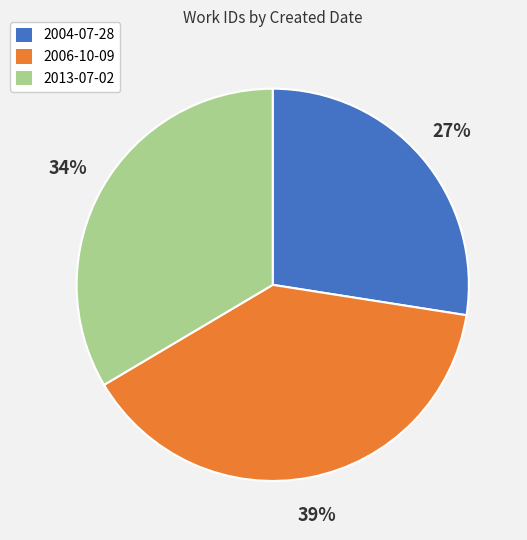

Between 2006-10-09 and 2004-07-28, which is larger?

2006-10-09